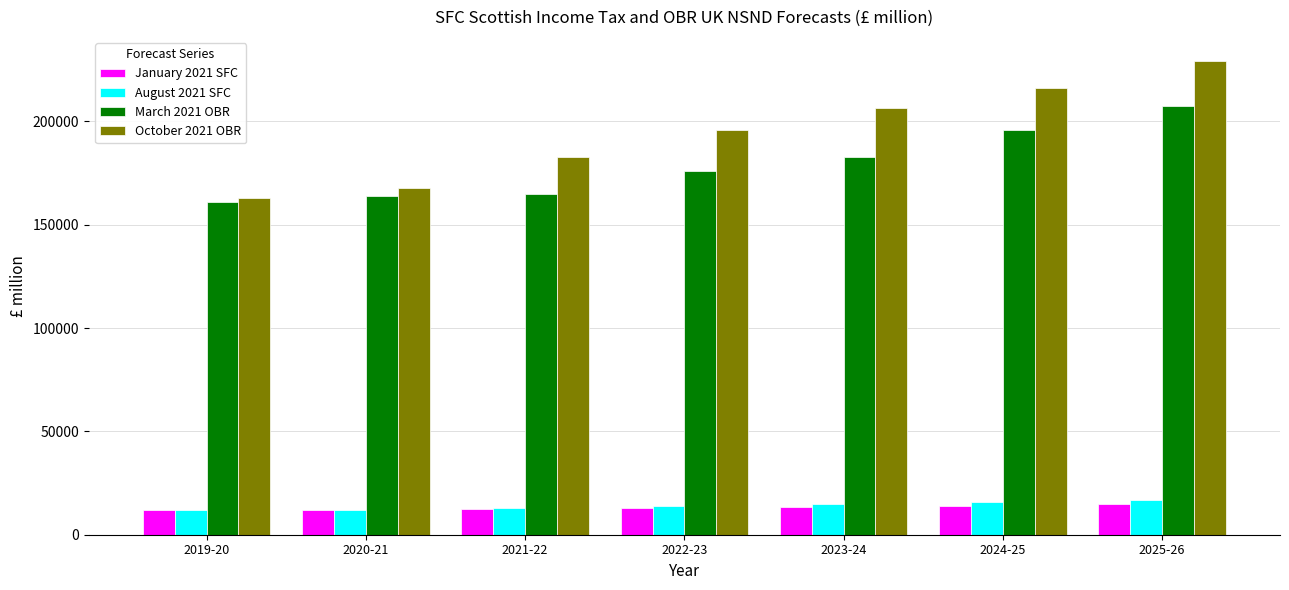

Rank the categories by October 2021 OBR value from lowest to highest.

2019-20, 2020-21, 2021-22, 2022-23, 2023-24, 2024-25, 2025-26